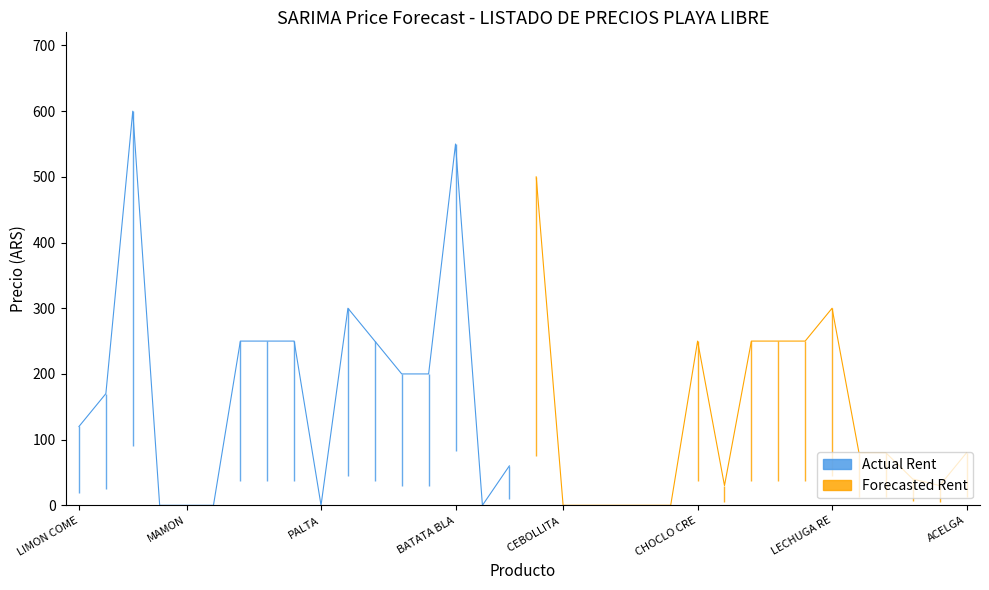

Which series has the widest spread of values?

Actual Rent